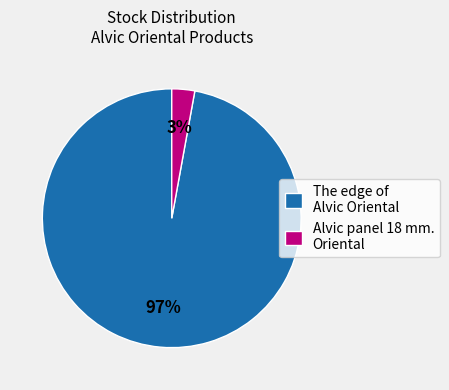

How many slices are in this pie chart?

2